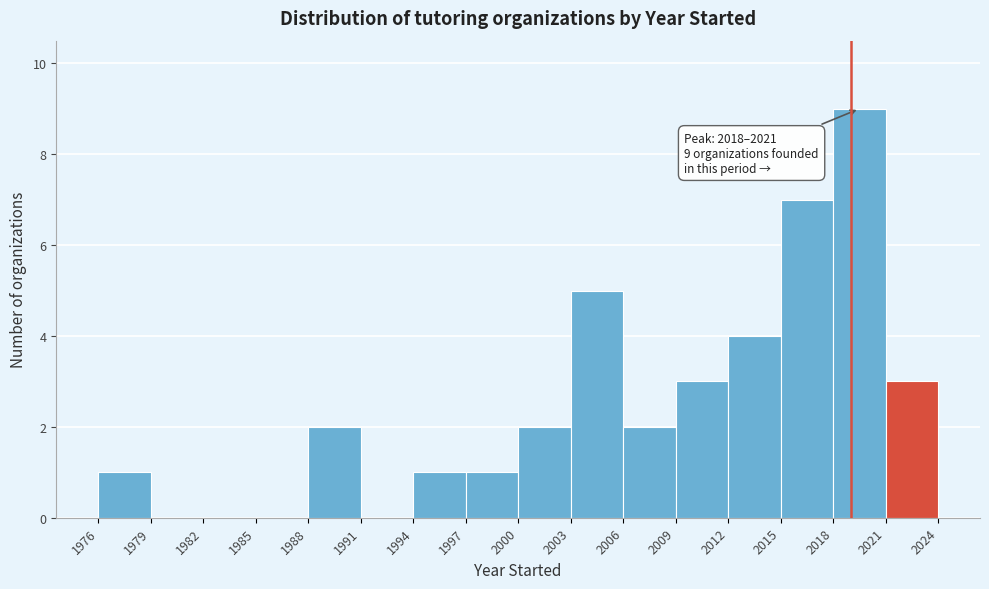

Over which range of the x-axis is the bar tallest?

2018 to 2021